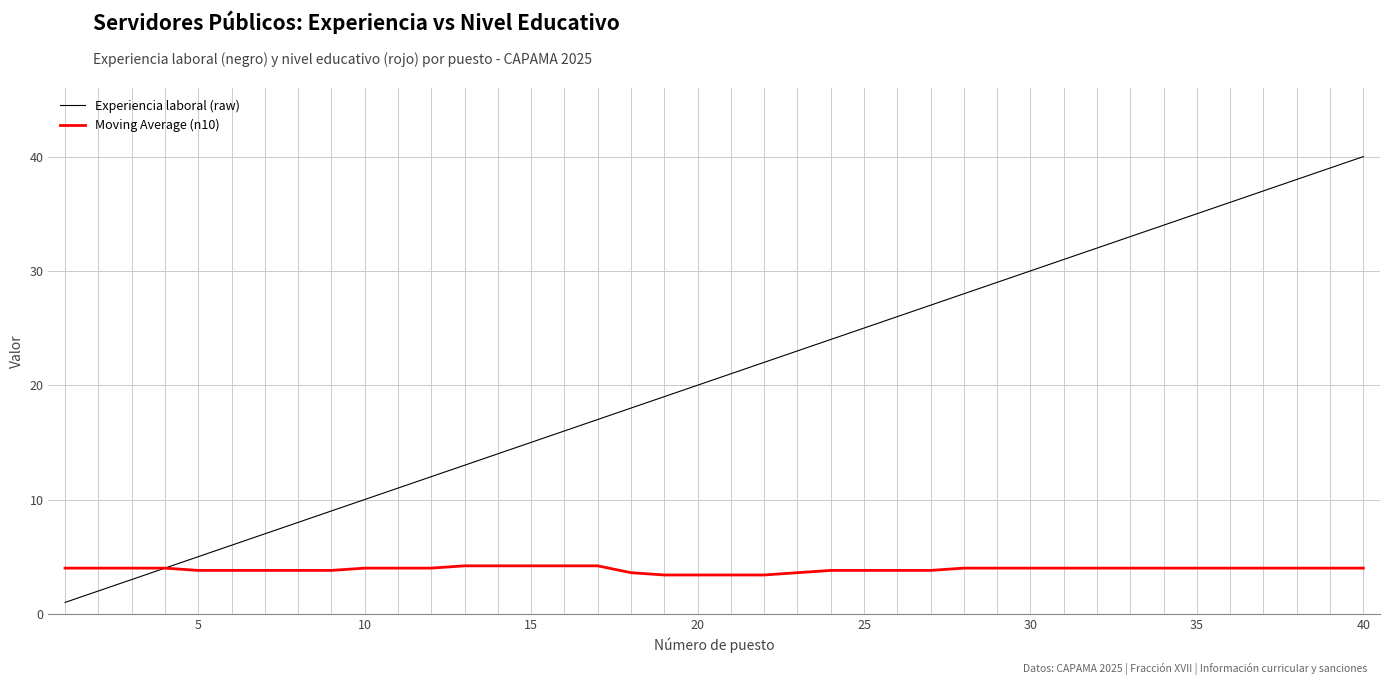

List the series in order of their overall mean, highest first.

Experiencia laboral (raw), Moving Average (n10)